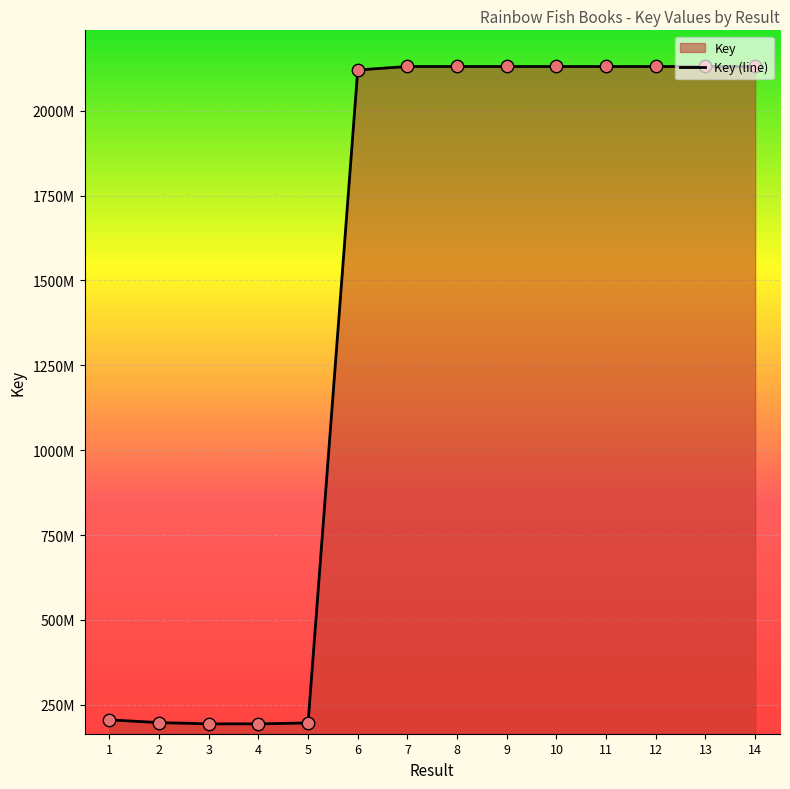

Between 11 and 6, which is larger?

11